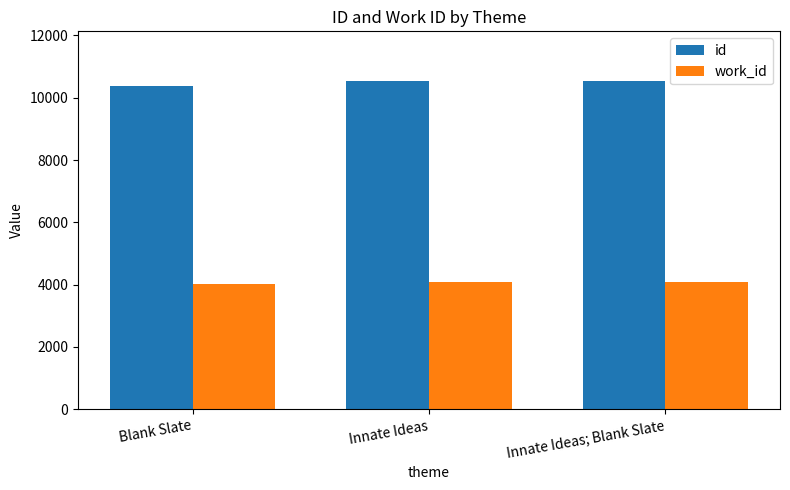

Rank the series by their maximum value, from lowest to highest.

work_id, id